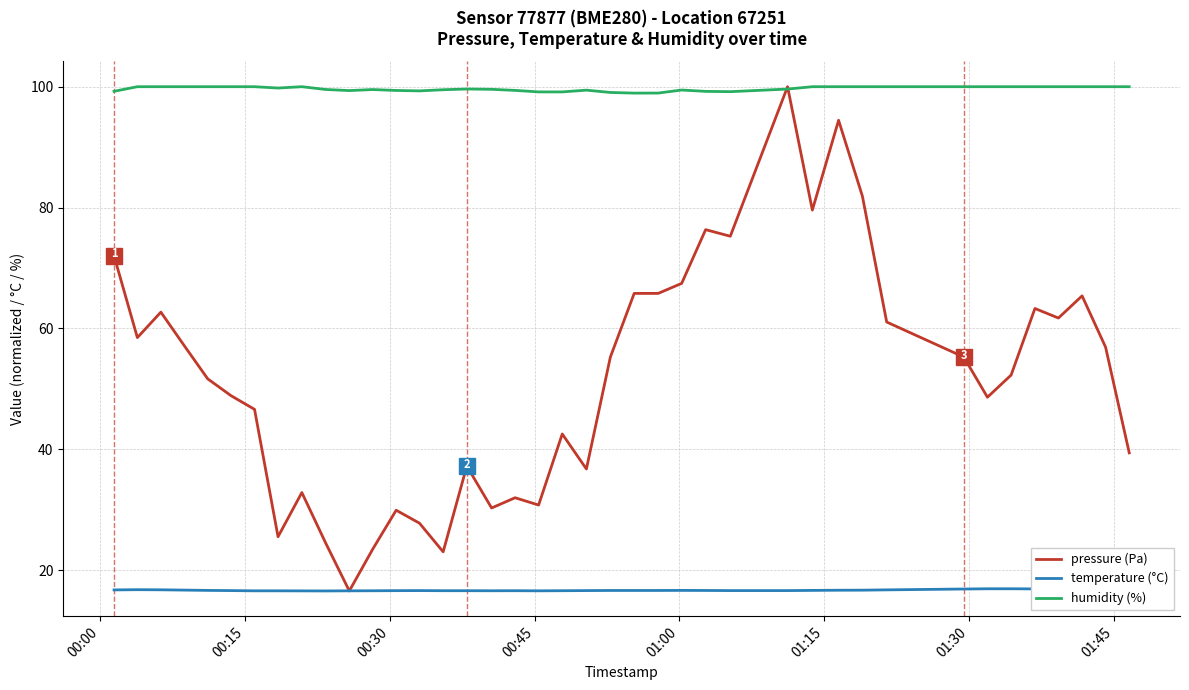

What is the lowest value of the pressure (Pa) series?

16.6